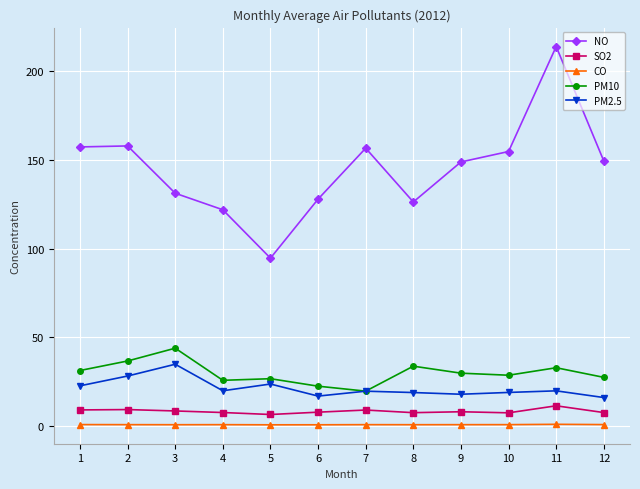

At which label does PM2.5 first exceed 19?

1